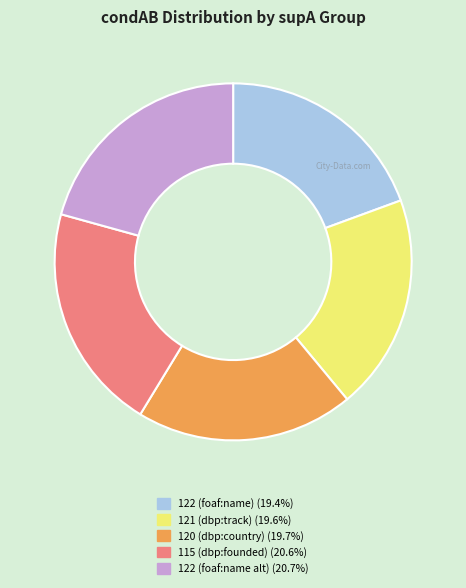

Does any single category account for the majority?

No